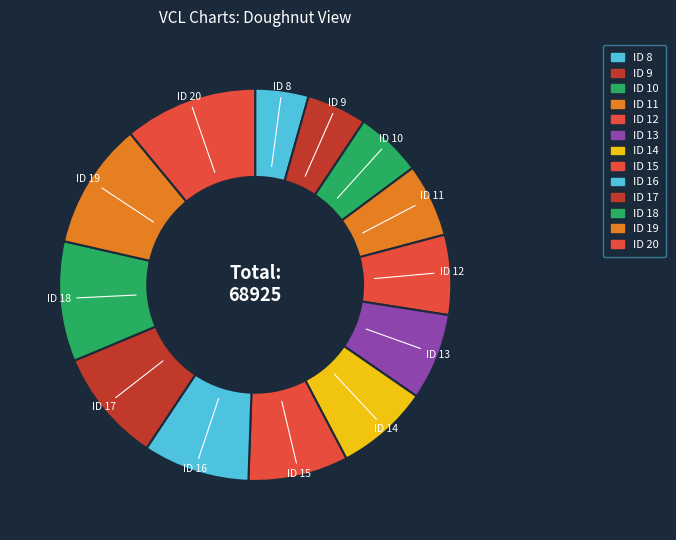

Does ID 16 represent more than half of the total?

No